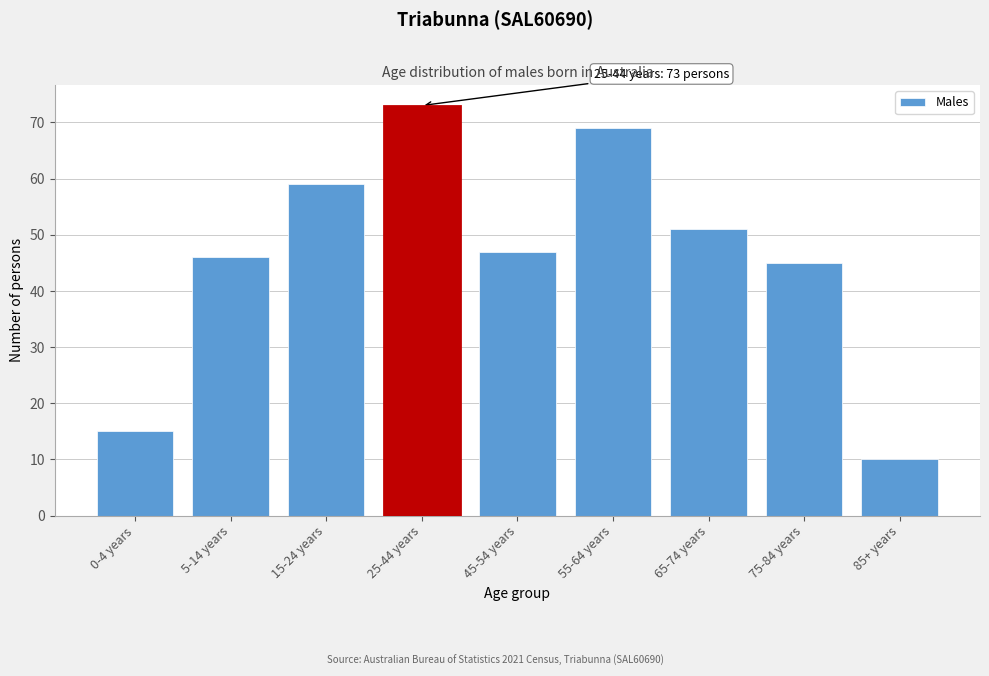

Reading left to right, what are all the values shown in this chart?

0-4 years=15	5-14 years=46	15-24 years=59	25-44 years=73	45-54 years=47	55-64 years=69	65-74 years=51	75-84 years=45	85+ years=10